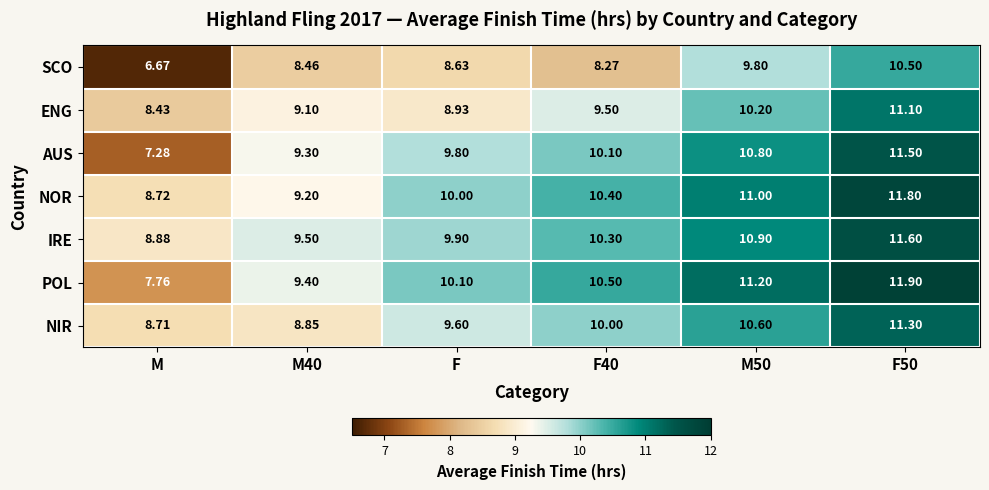

At which category is the sum across all series the highest?

F50